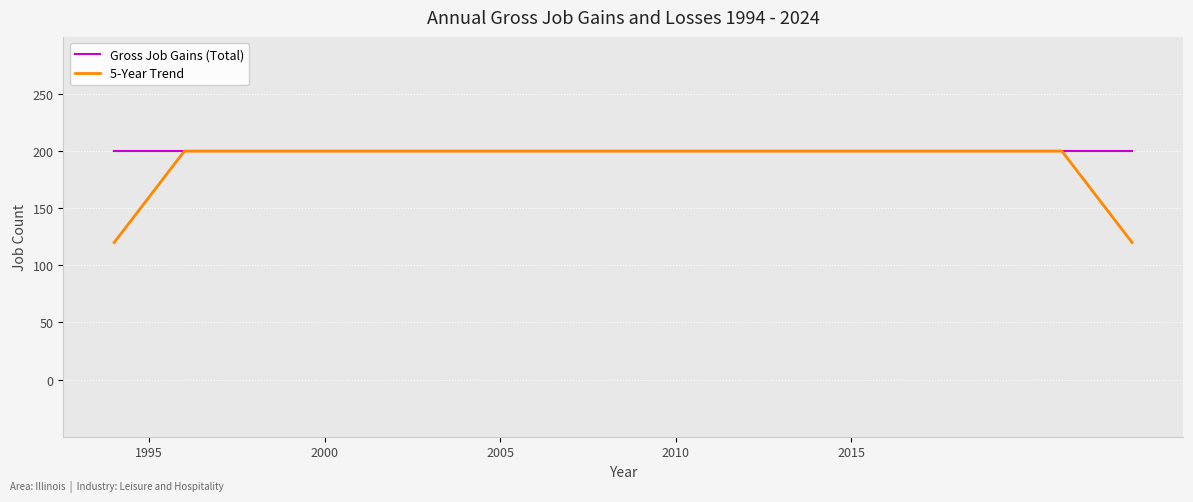

What is the greatest value displayed?

200